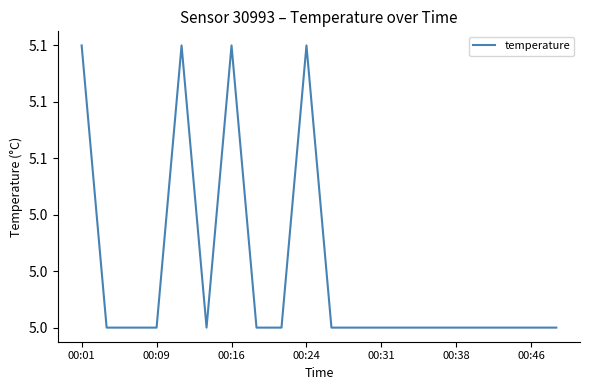

Does the chart display data point markers on the line(s)?

No